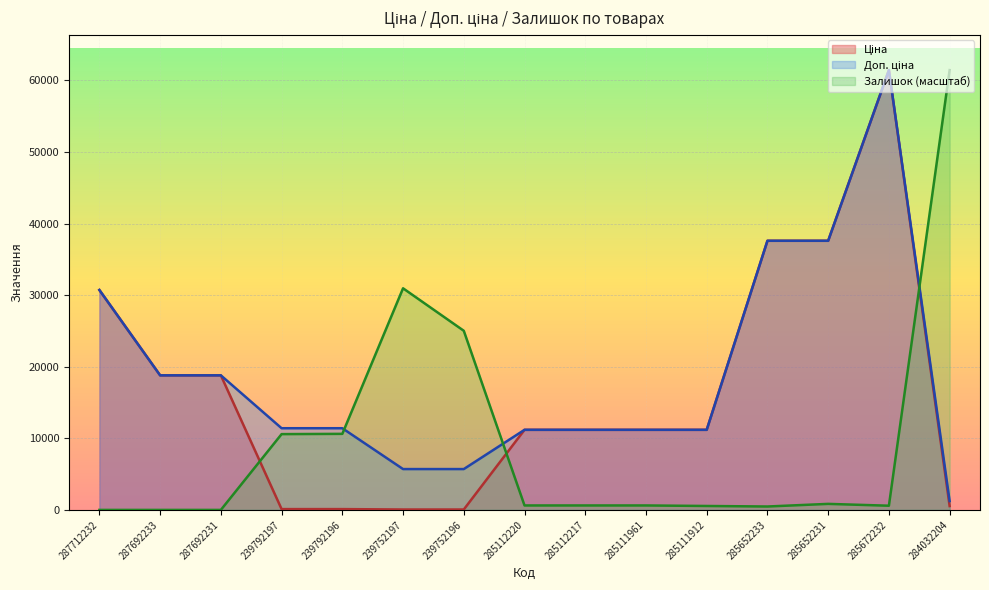

What are all the series names shown in the legend?

Ціна, Доп. ціна, Залишок